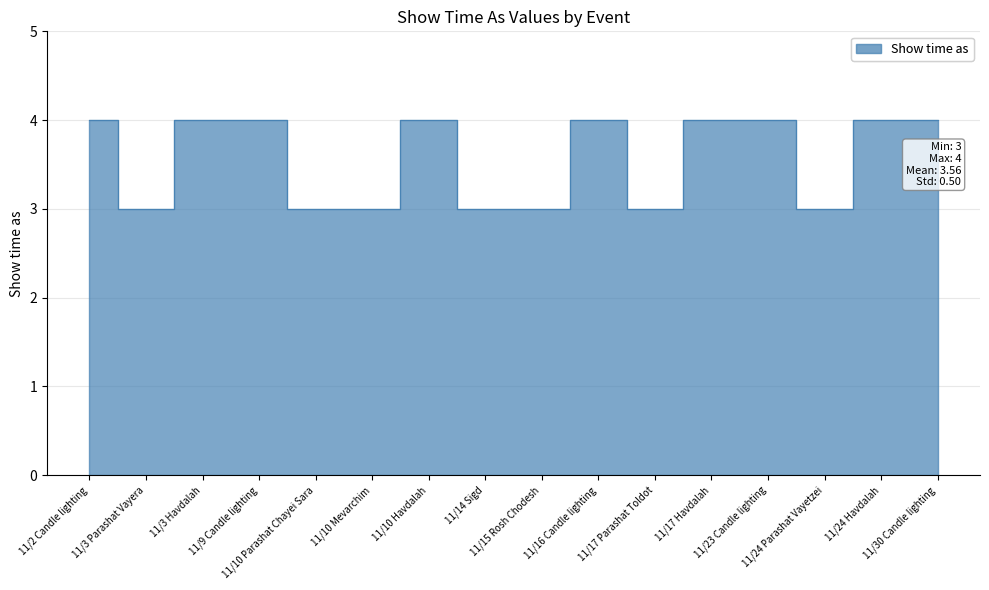

How many points are higher than both their immediate neighbors (excluding endpoints)?

2